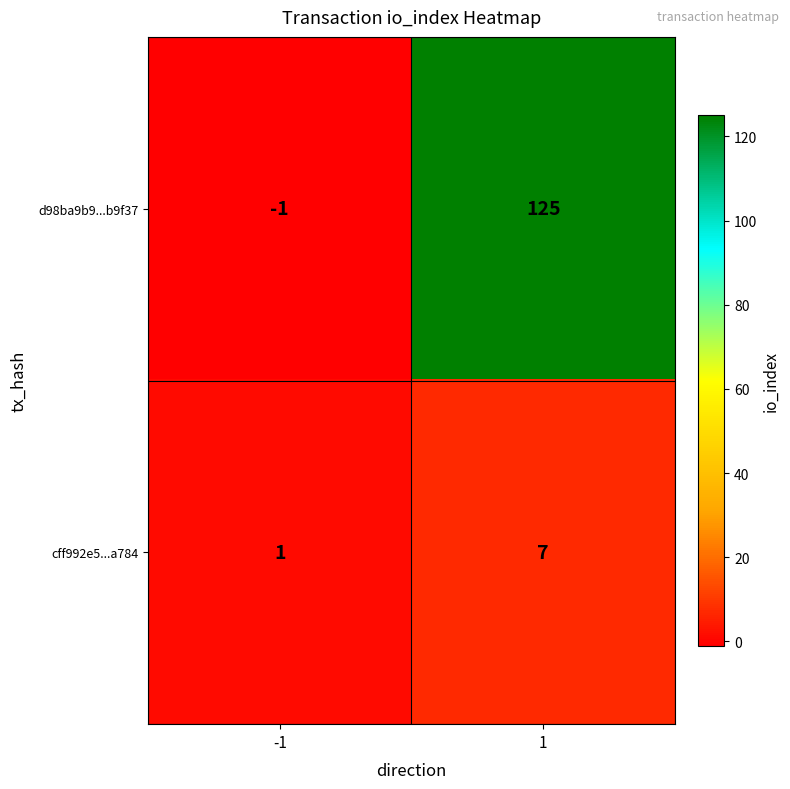

List the series in order of their overall mean, lowest first.

cff992e5...a784, d98ba9b9...b9f37